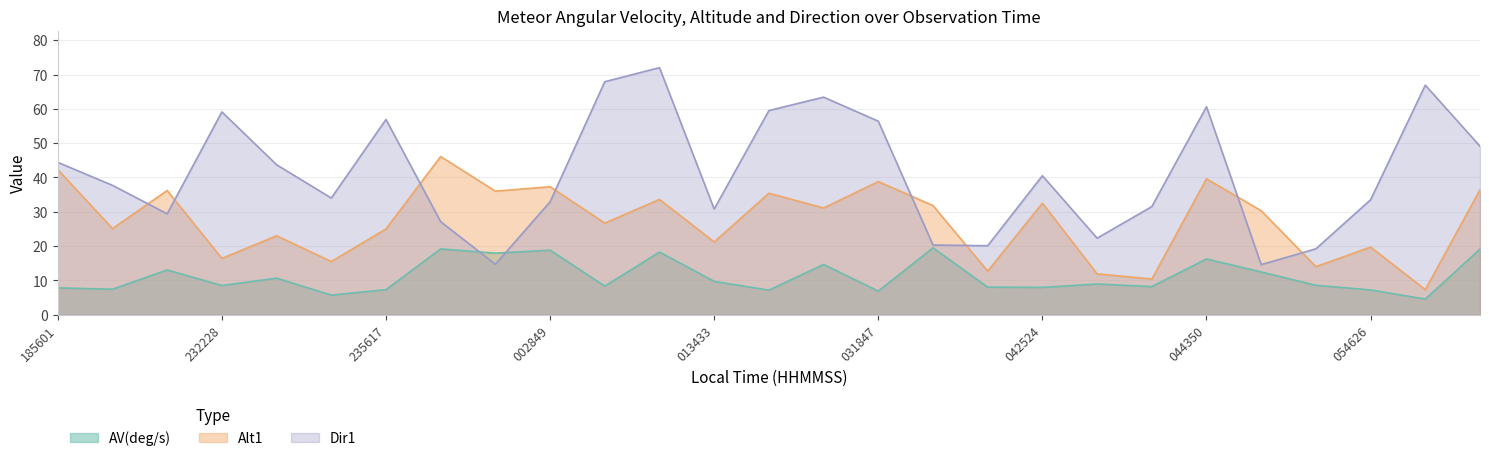

Rank the categories by Alt1 value from highest to lowest.

000557, 185601, 044350, 031847, 002849, 060236, 224830, 002823, 023157, 012925, 042524, 033159, 023823, 050559, 004453, 213013, 235617, 233559, 013433, 054626, 232228, 234807, 050835, 041648, 042914, 043008, 055154